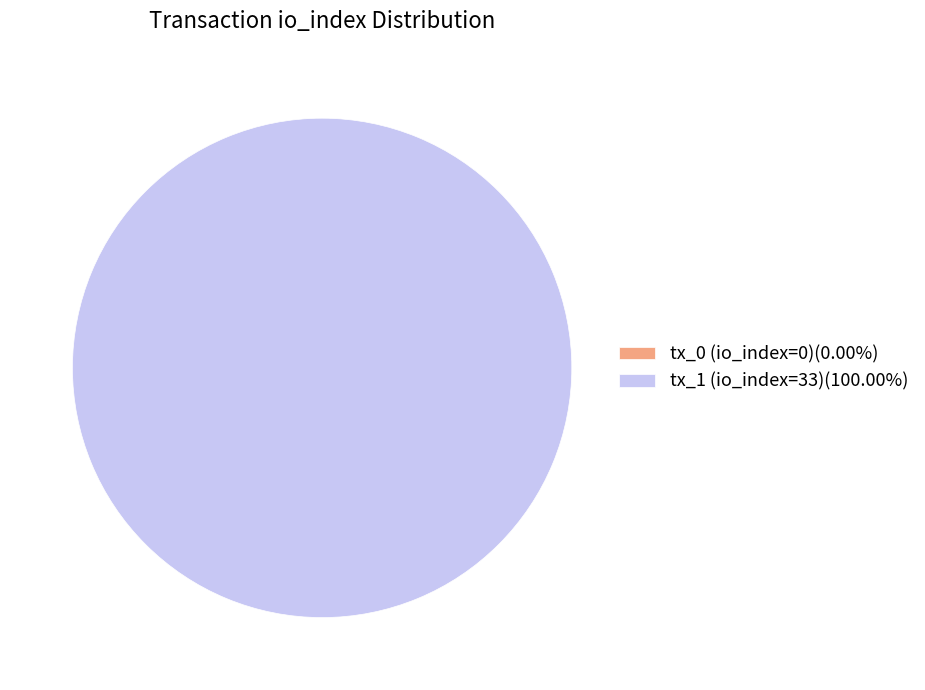

The tx_1 (io_index=33) slice represents 99% of the pie. True or false?

False